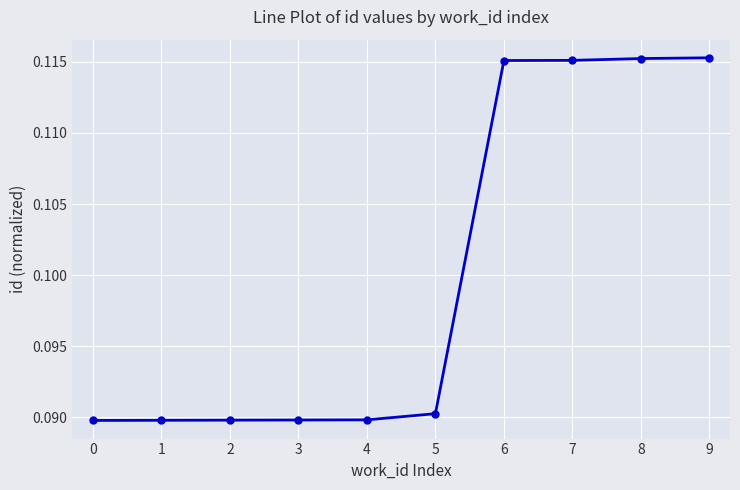

How many lines are shown in the chart?

1